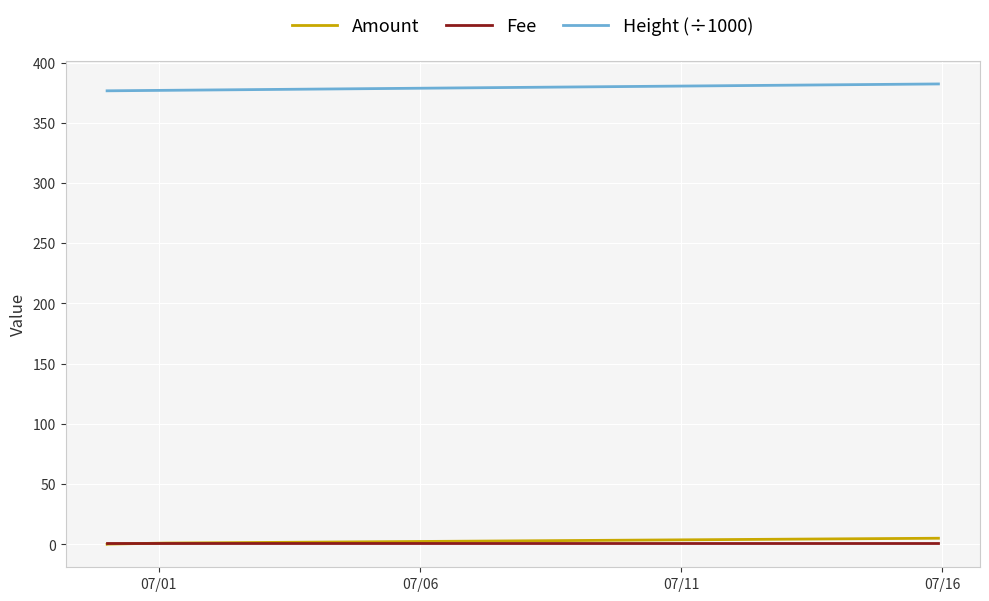

Does the chart have visible grid lines?

Yes